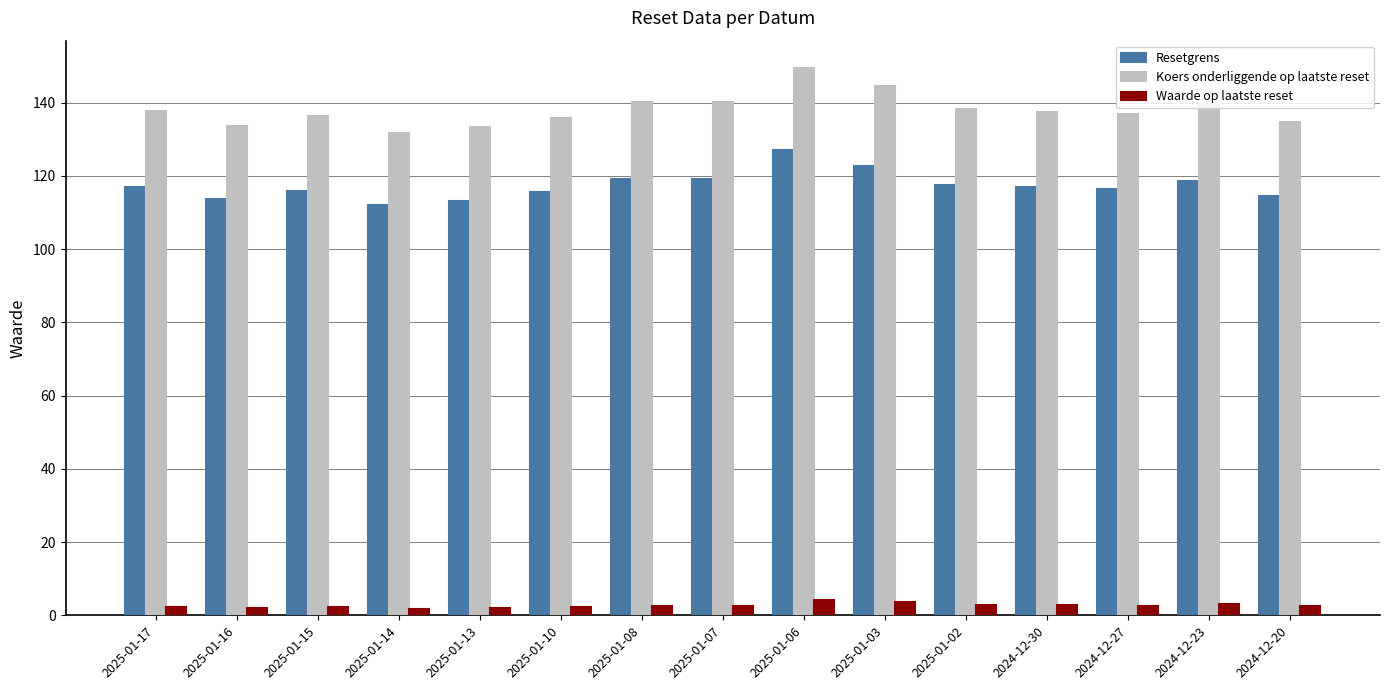

Are the bars grouped side by side (vs. stacked)?

Yes